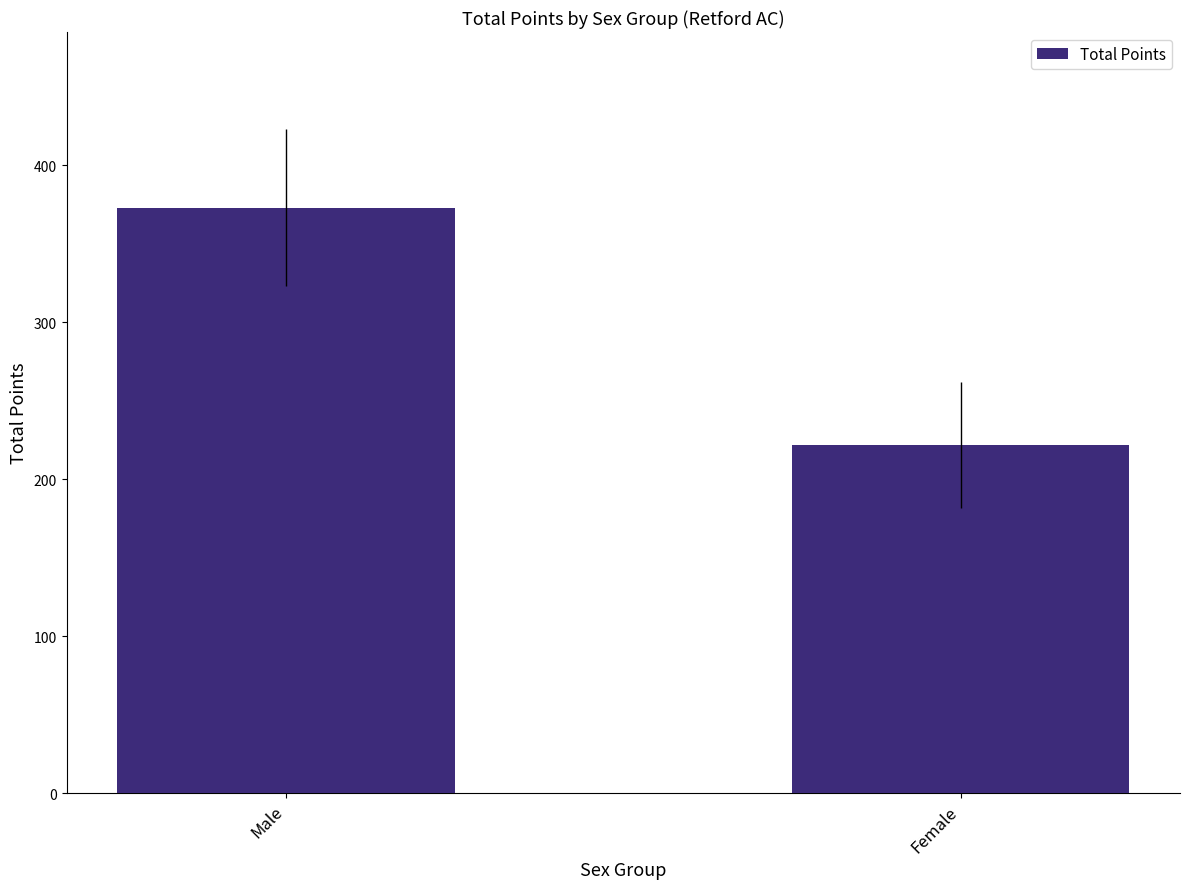

Reading left to right, extract all data points from this chart.

Male=373	Female=222